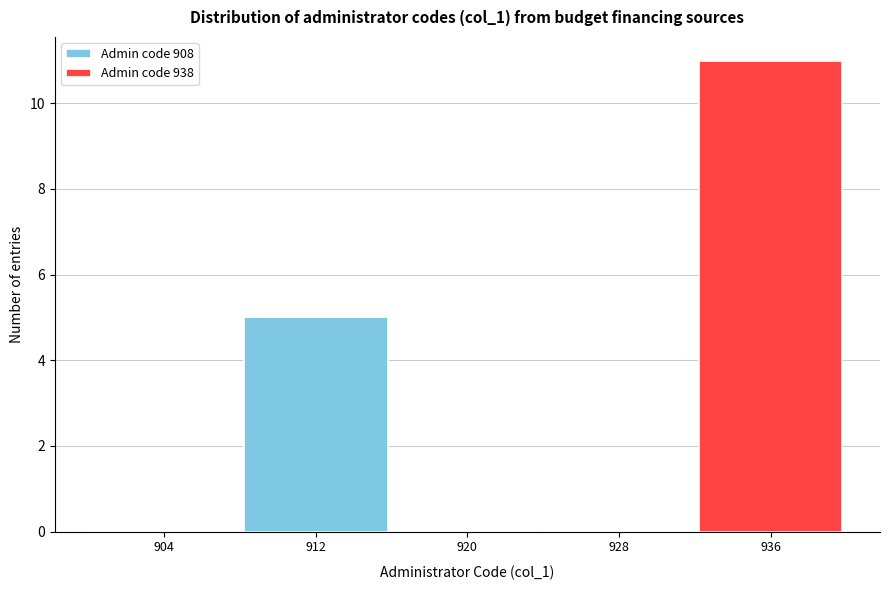

Reading left to right, transcribe the values for Admin code 908.

904=0	912=5	920=0	928=0	936=0